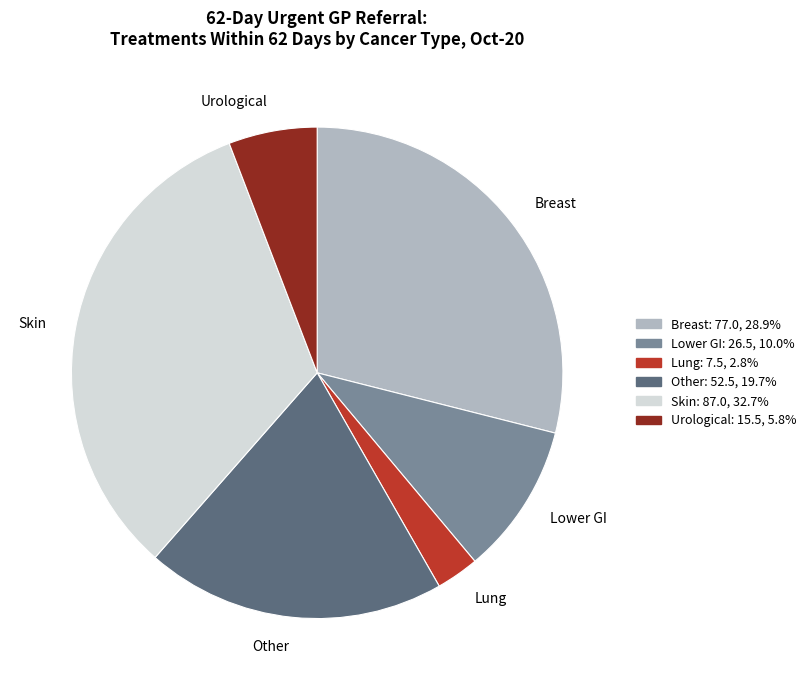

Combined, do Skin and Lung account for over 50%?

No